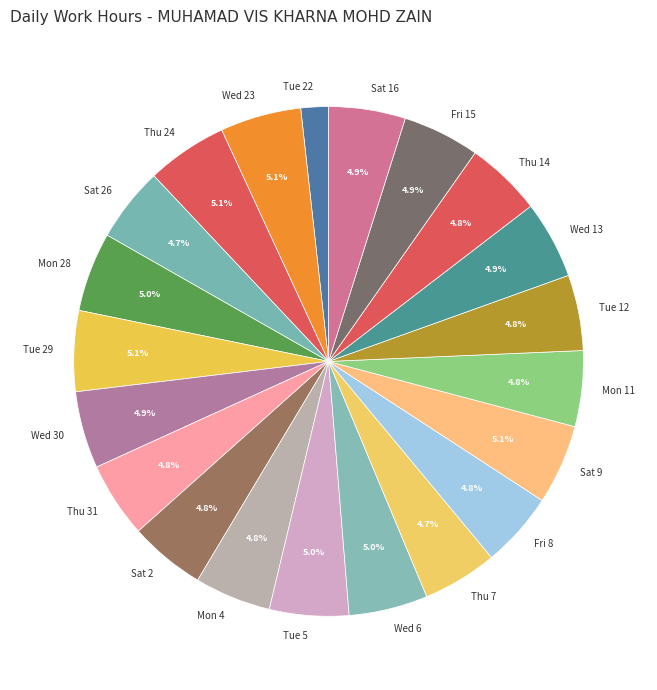

Approximately how many times larger is the value at Sat 16 compared to Mon 28?

1.0